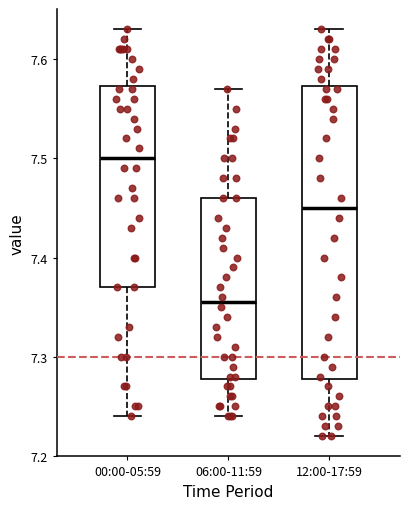

Which box has the lowest median line?

06:00-11:59